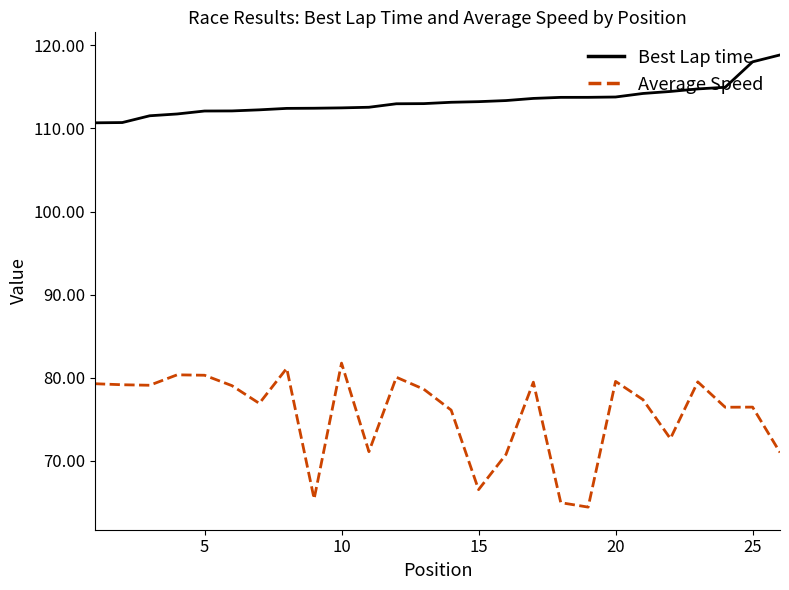

True or false: Average Speed and Best Lap time cross at least once.

False